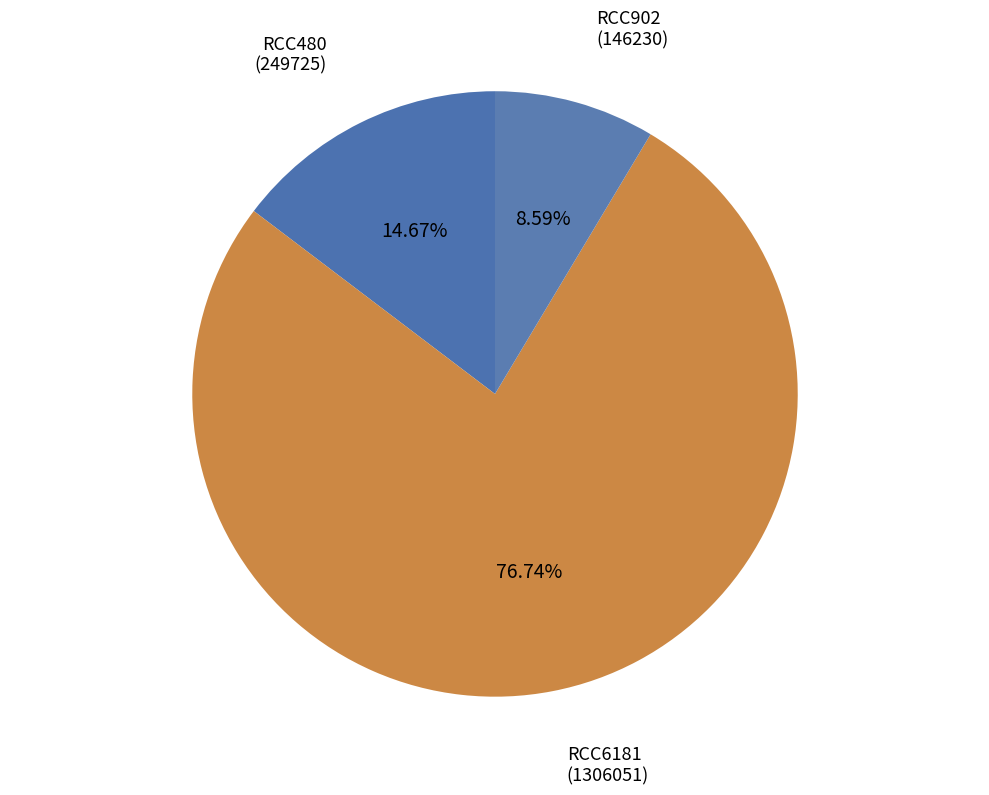

How many slices are in this pie chart?

3